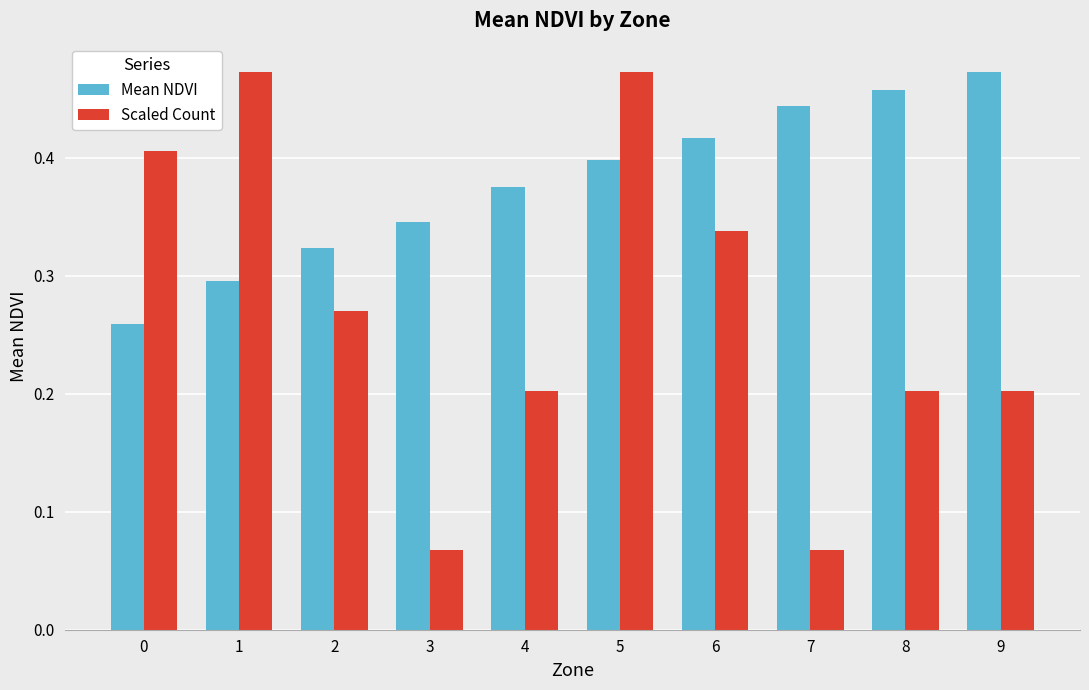

Which series changed the most between 4 and 5?

Scaled Count